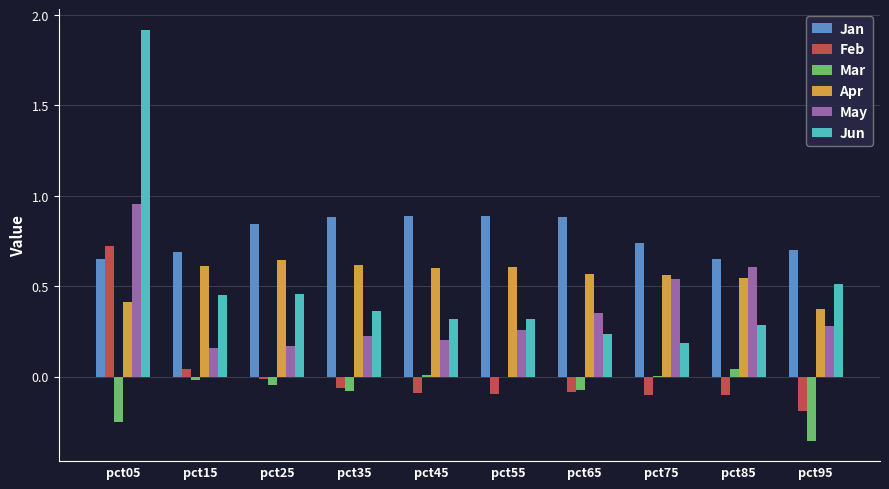

Is it true that May equals 0.4 at pct55?

False